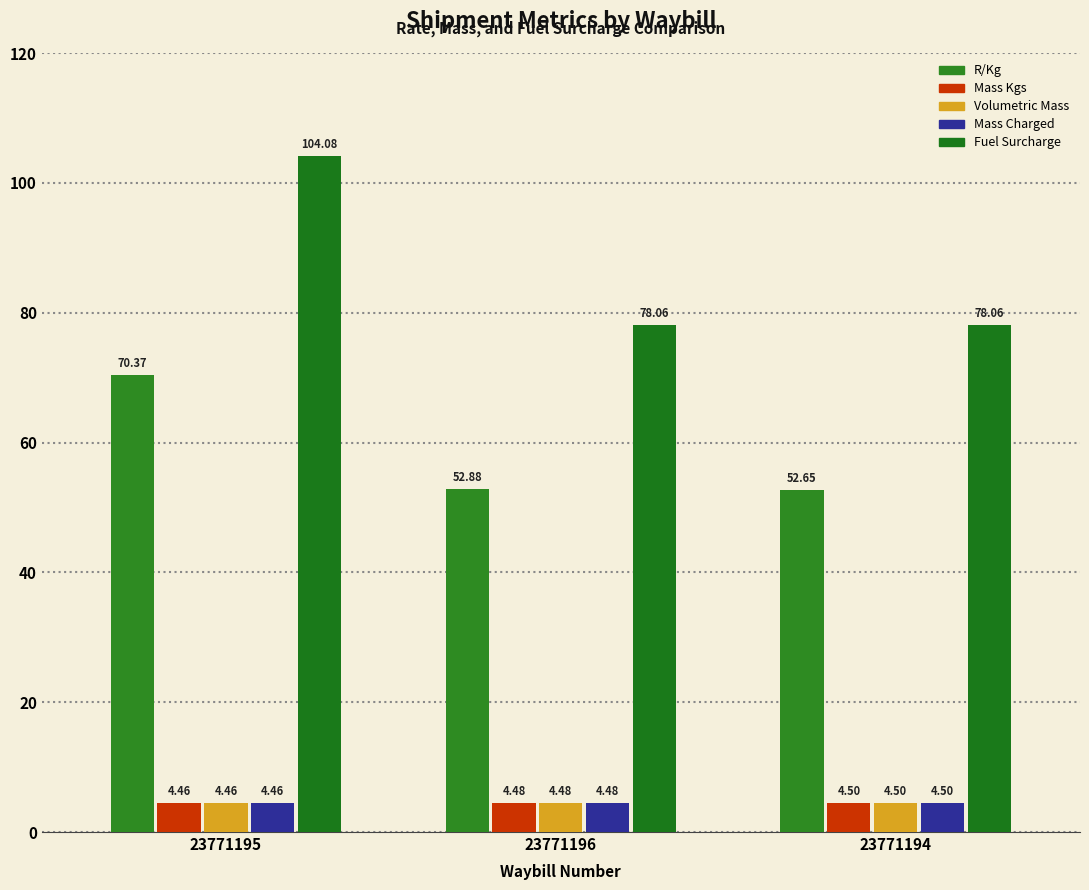

How many groups of bars are there?

3